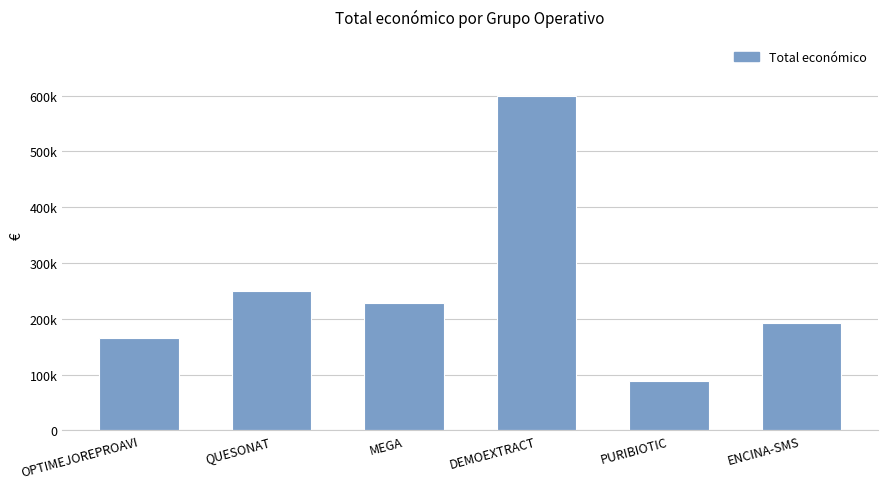

Between DEMOEXTRACT and OPTIMEJOREPROAVI, which is larger?

DEMOEXTRACT